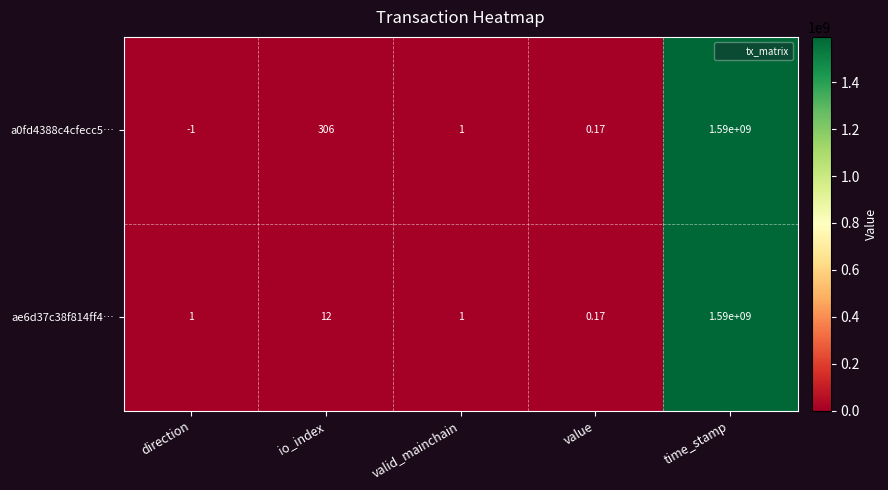

At which category does the chart reach its minimum across all series?

direction